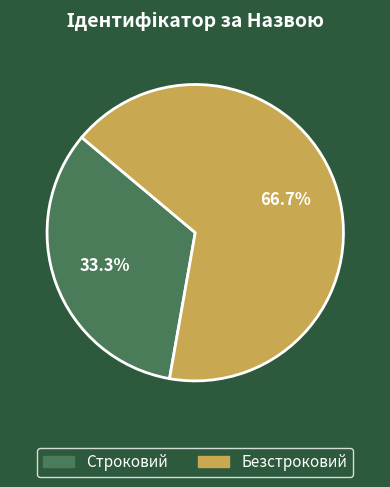

To the nearest percent, what portion does Безстроковий represent?

67%